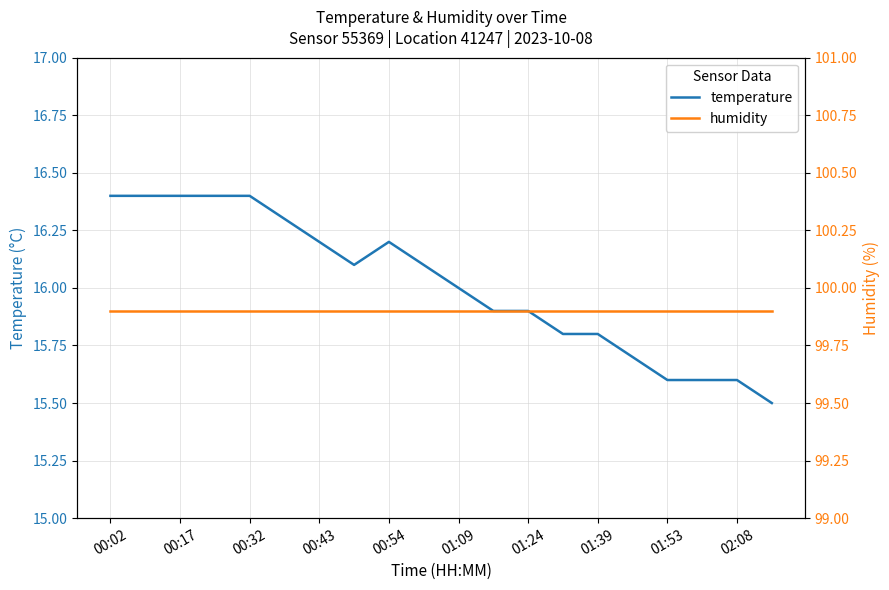

The temperature series shows 16.2 at 00:54. True or false?

True